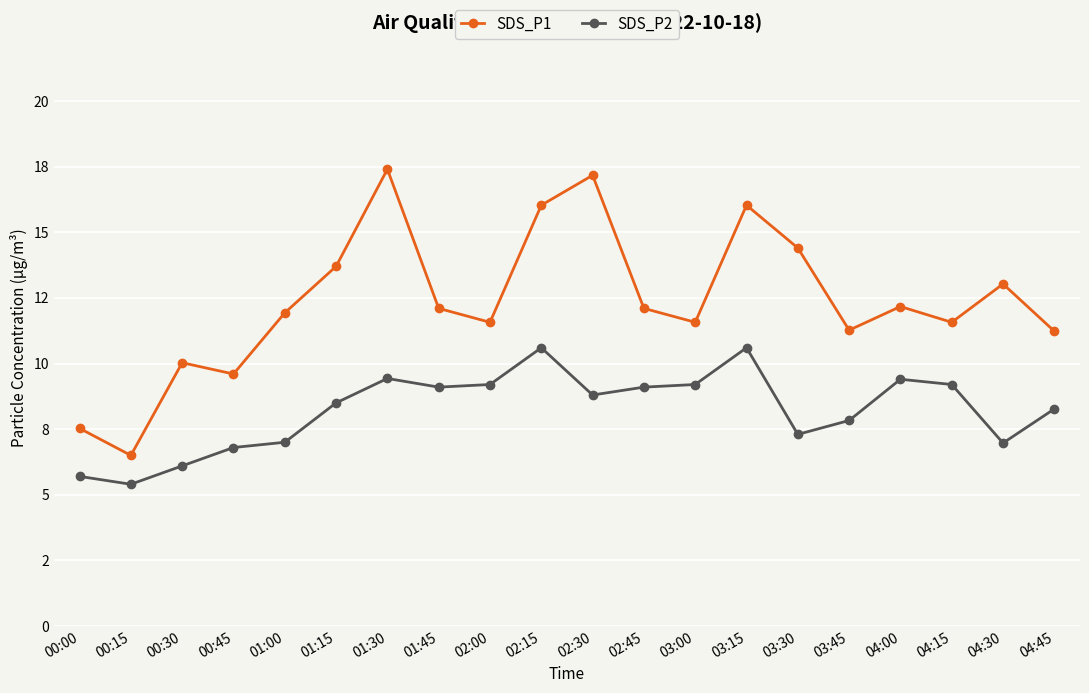

What is the maximum value shown in the chart?

17.4